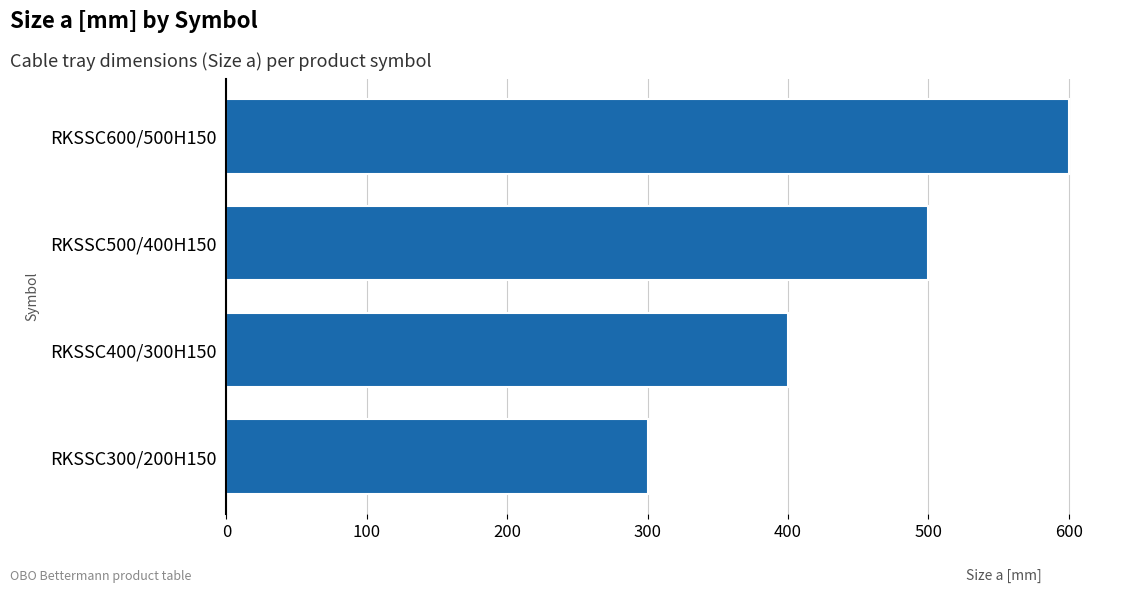

What is the sum of all values?

1800